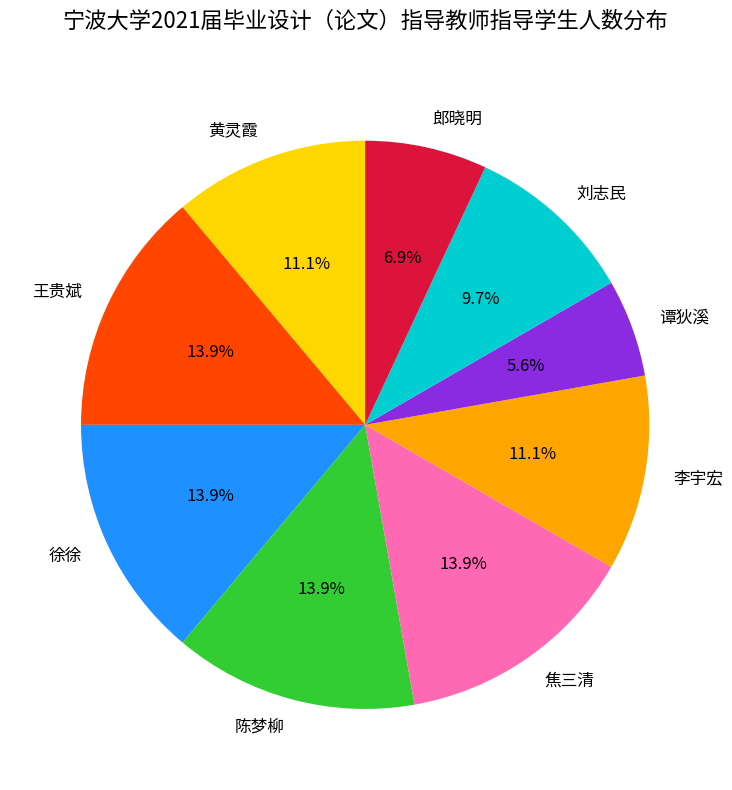

Count the number of slices in the pie.

9